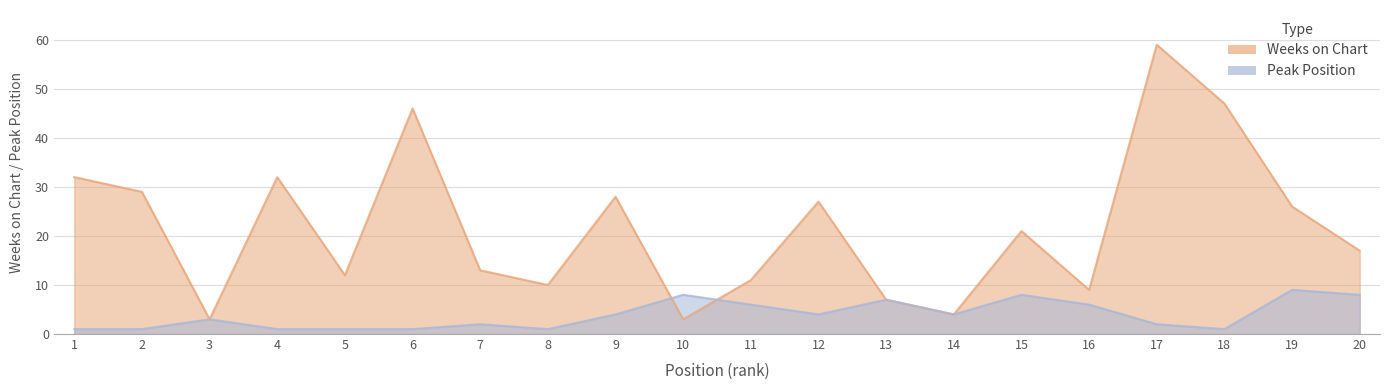

How many times do Peak Position and Weeks on Chart cross each other?

2